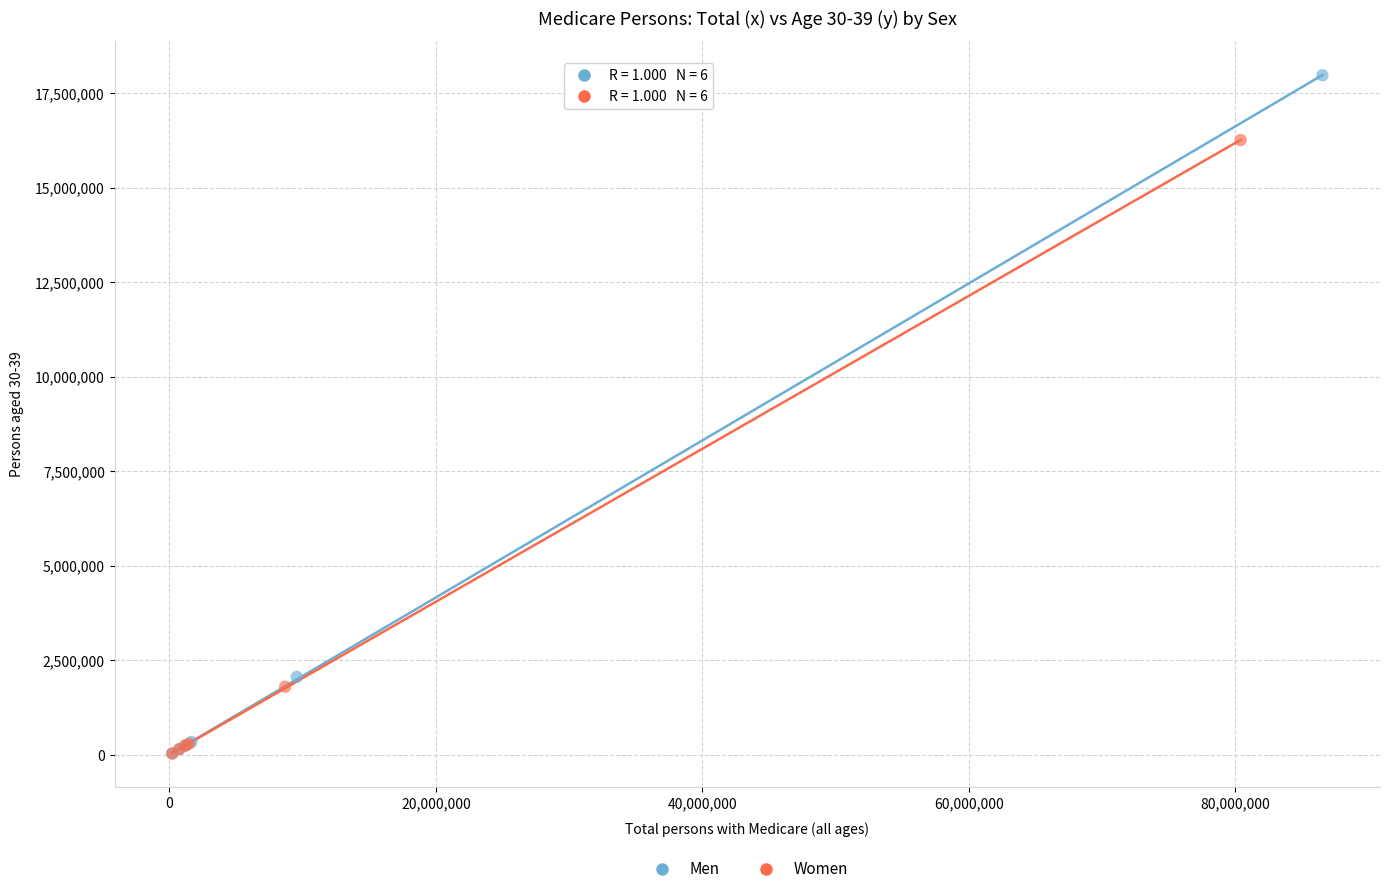

Which series has the widest spread of Y values?

Men